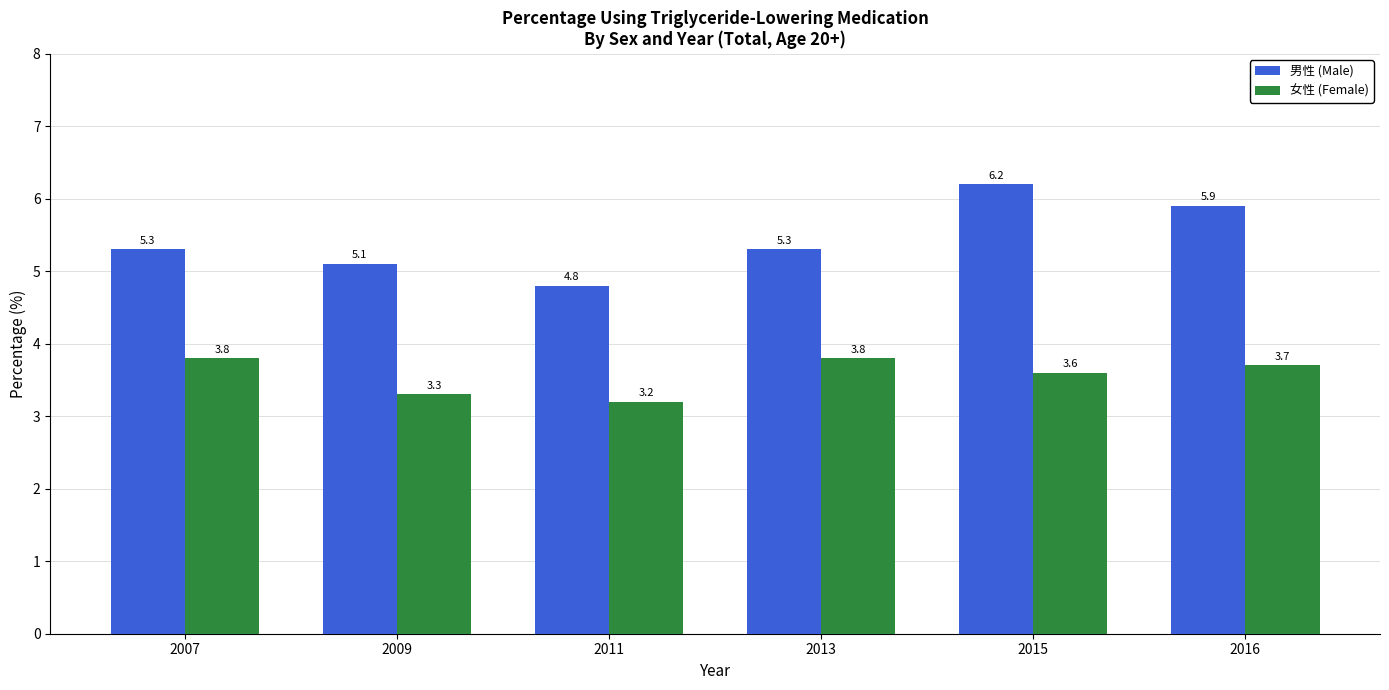

True or false: 女性 (Female) has a value of 3.3 at 2009.

True